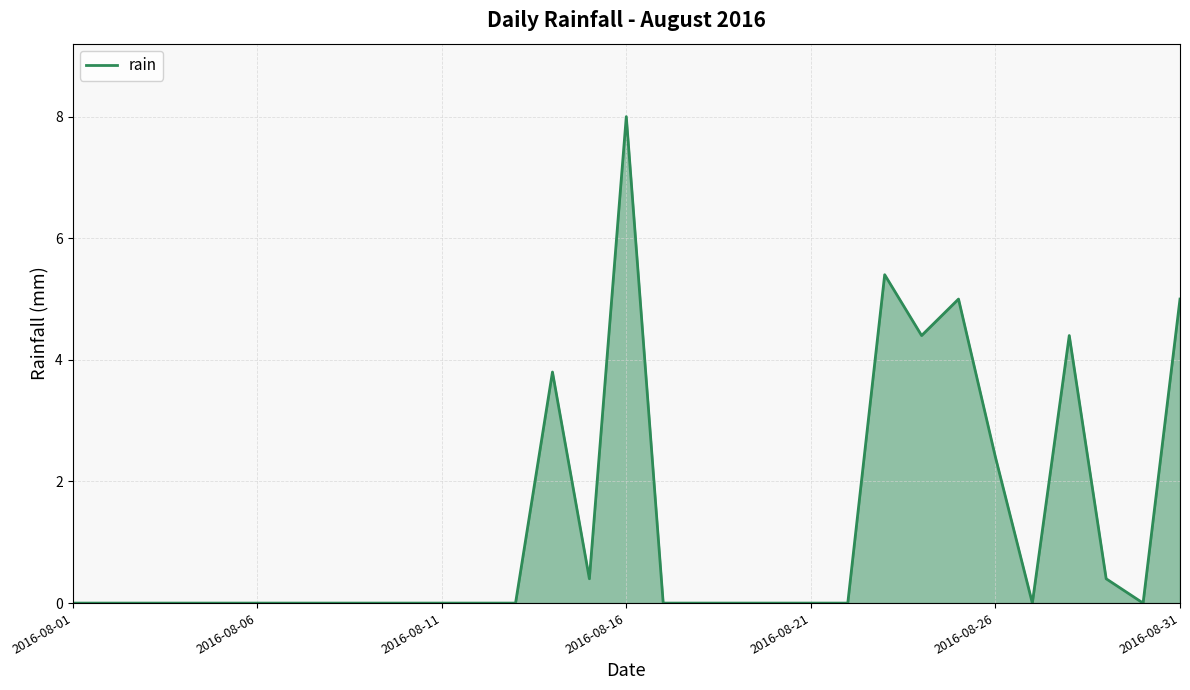

What is the maximum value shown in the chart?

8.0